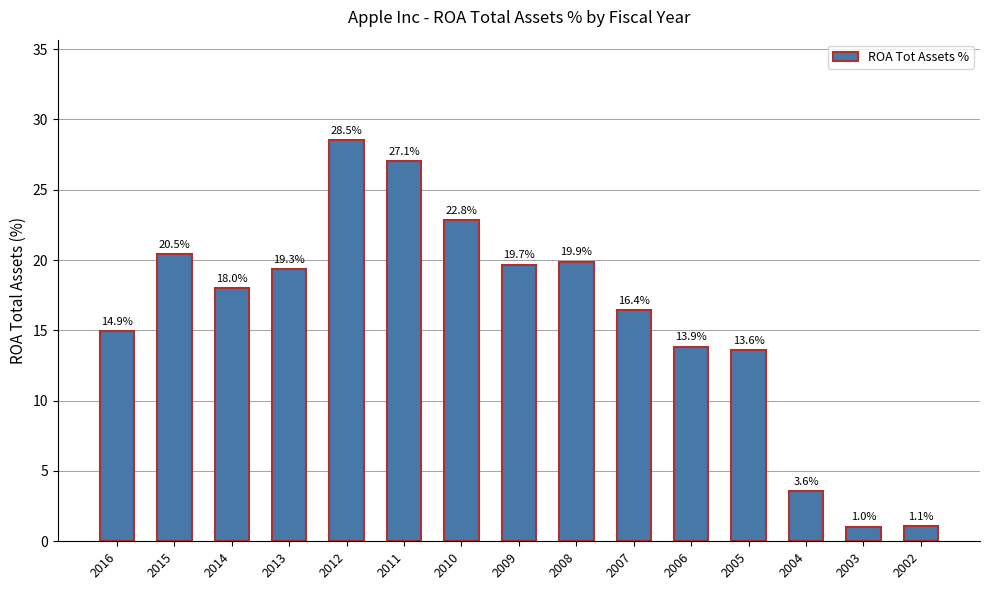

What is the value of the 13th bar from the left?

3.6